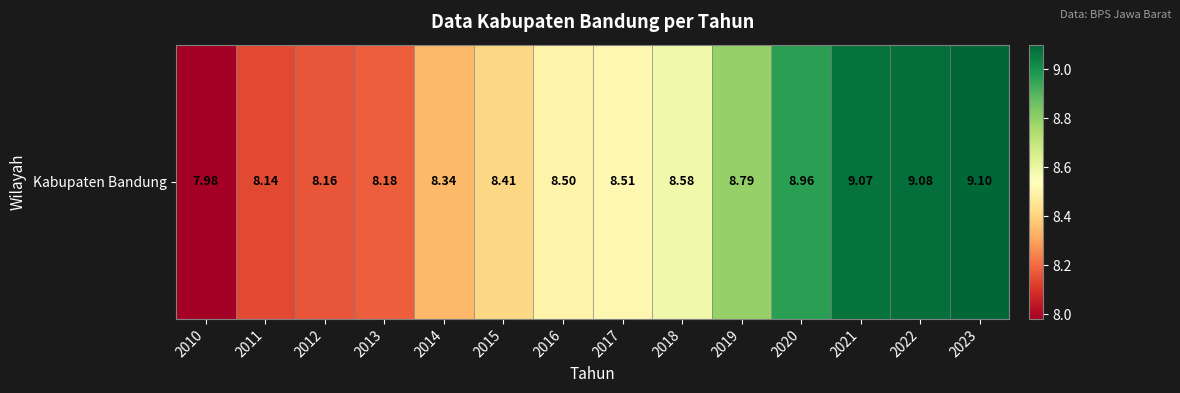

Where does the data first go above 8?

2011